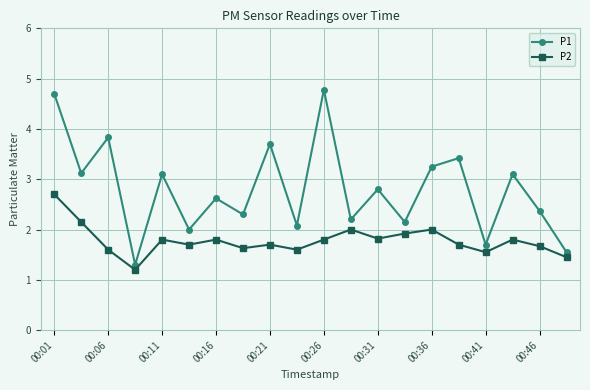

Count the number of data series in this chart.

2